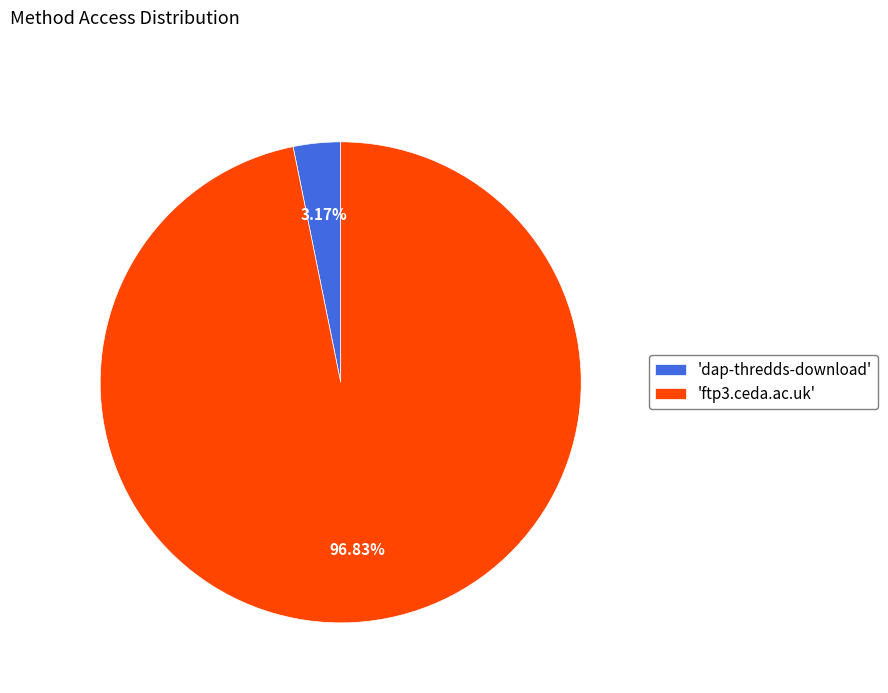

Rank the categories by value from highest to lowest.

'ftp3.ceda.ac.uk', 'dap-thredds-download'